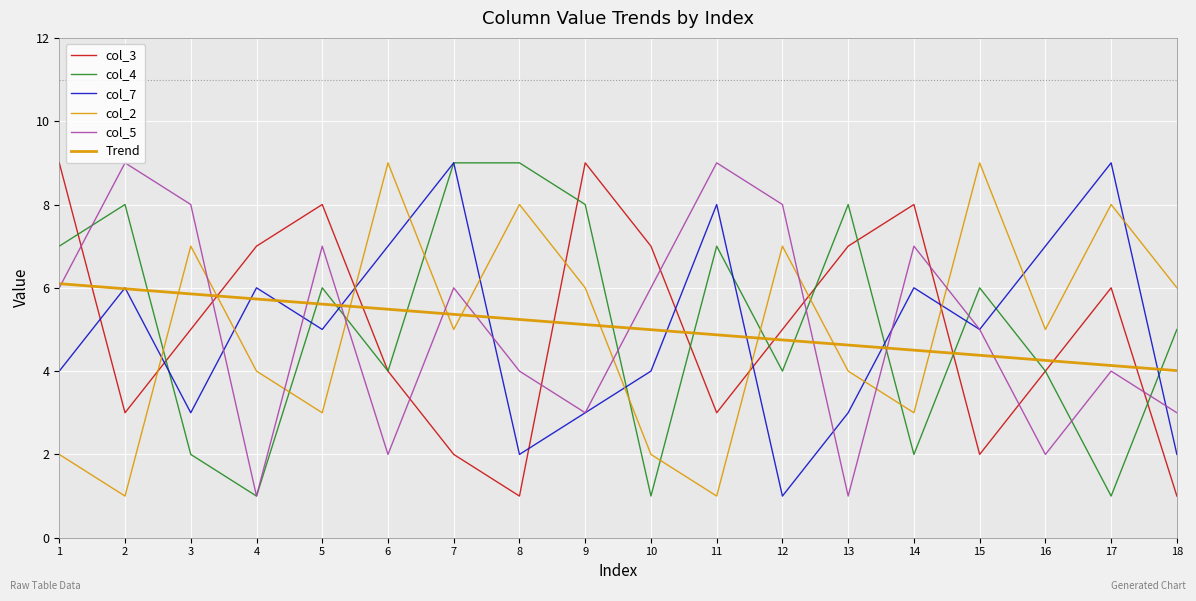

How many lines are shown in the chart?

6